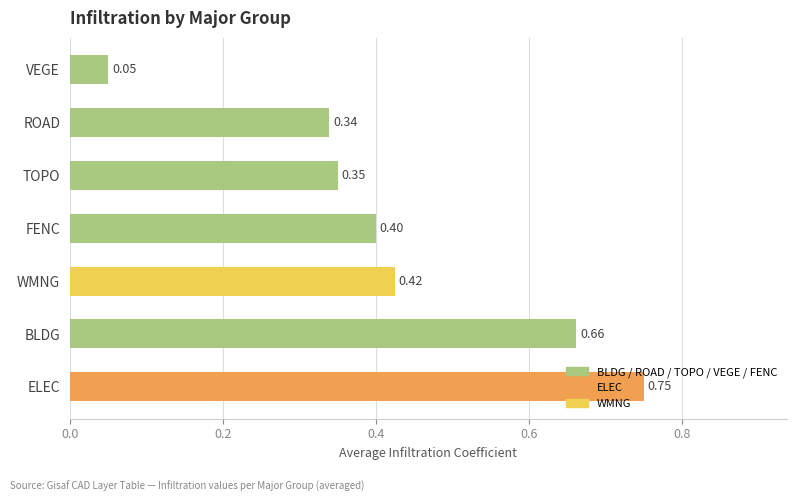

At which label is the value closest to 0?

VEGE